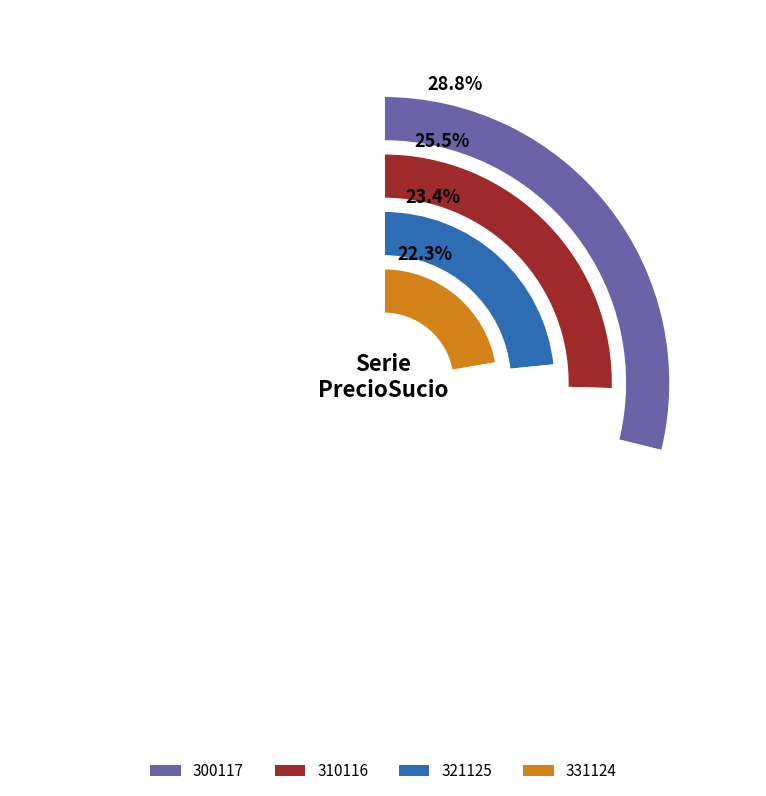

Count the number of slices in the pie.

4